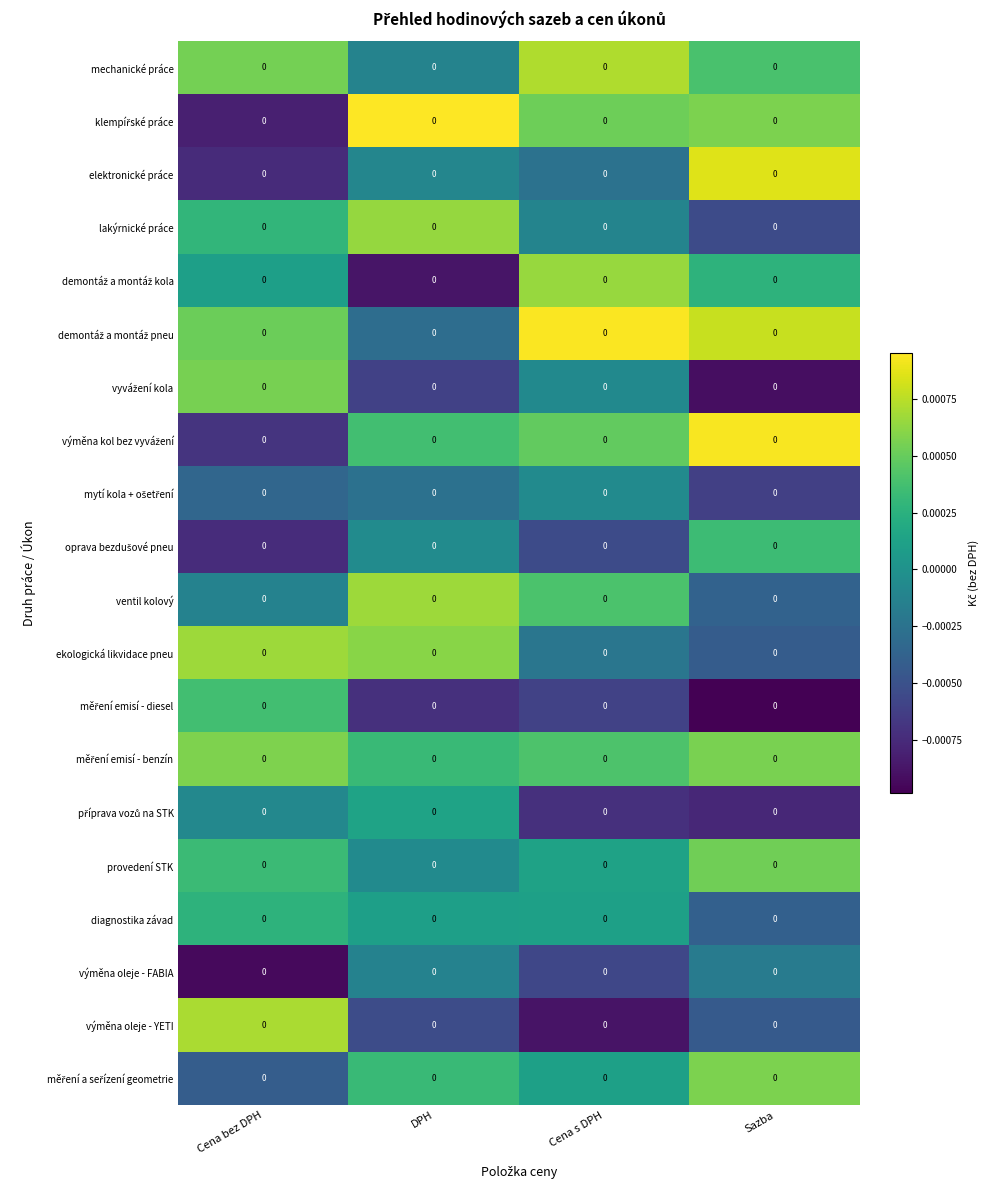

At Sazba, list the series in order from smallest to largest.

měření emisí - diesel, vyvážení kola, příprava vozů na STK, mytí kola + ošetření, lakýrnické práce, výměna oleje - YETI, ekologická likvidace pneu, diagnostika závad, ventil kolový, výměna oleje - FABIA, demontáž a montáž kola, oprava bezdušové pneu, mechanické práce, provedení STK, měření emisí - benzín, měření a seřízení geometrie, klempířské práce, demontáž a montáž pneu, elektronické práce, výměna kol bez vyvážení